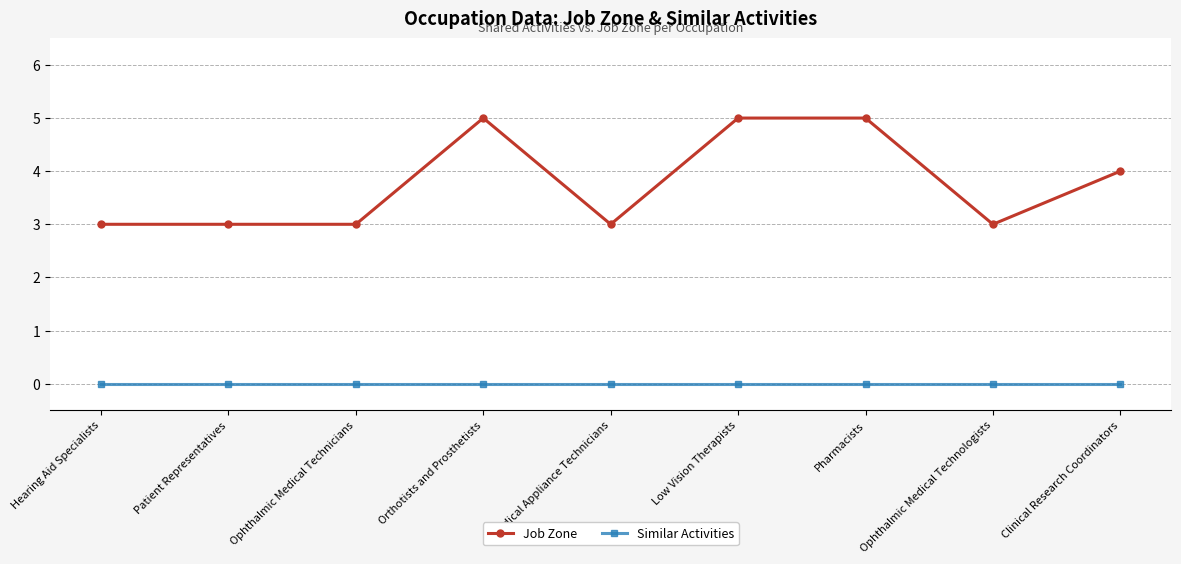

Is the value of Job Zone at Ophthalmic Medical Technicians greater than the value of Similar Activities at Patient Representatives?

Yes